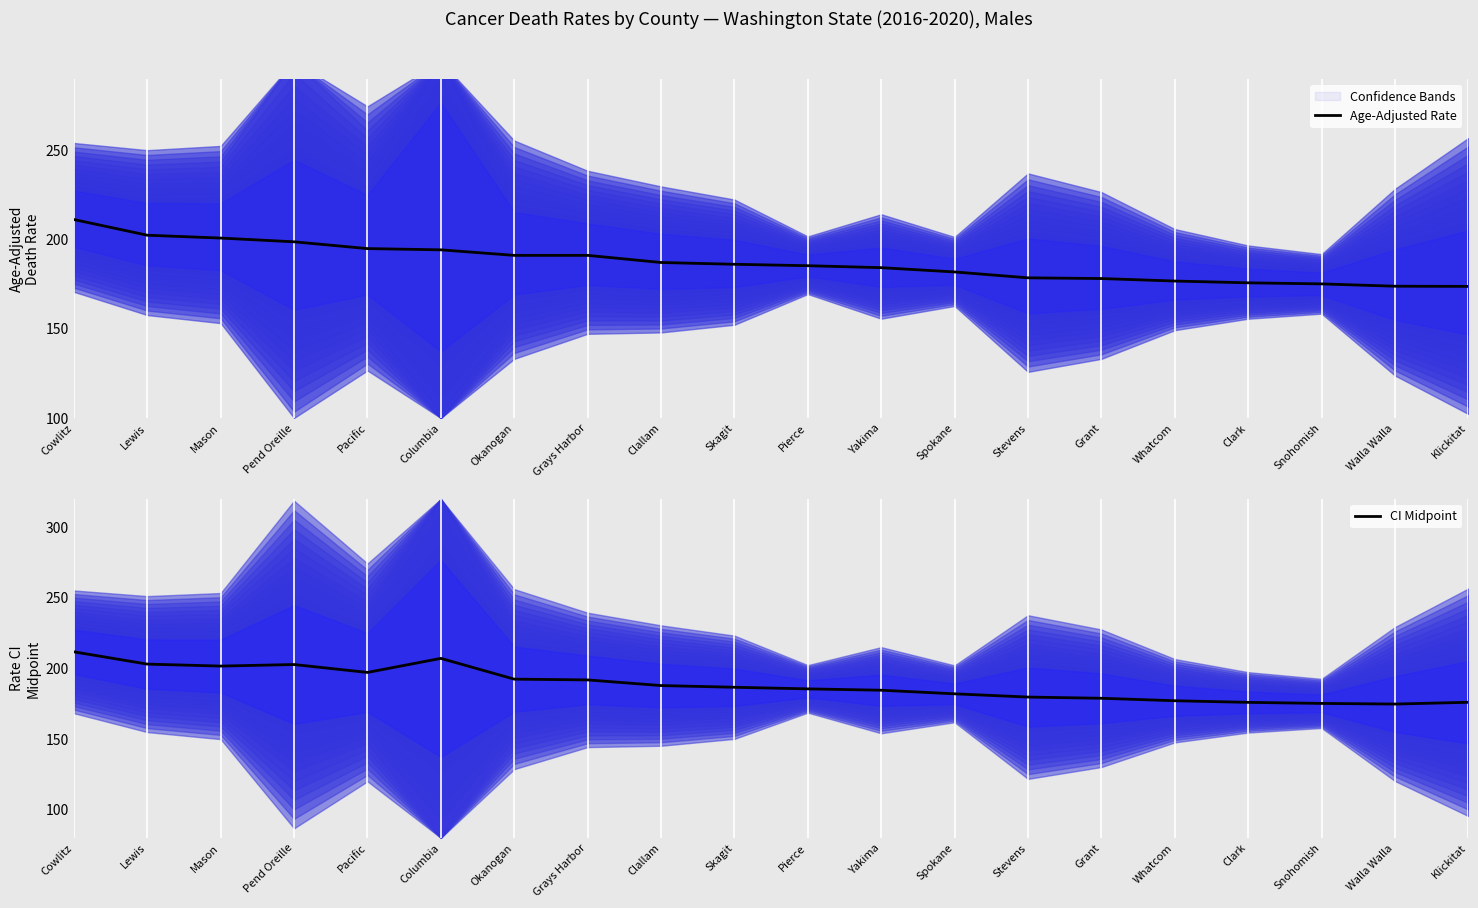

At Clallam, list the series in order from largest to smallest.

CI Midpoint, Age-Adjusted Rate